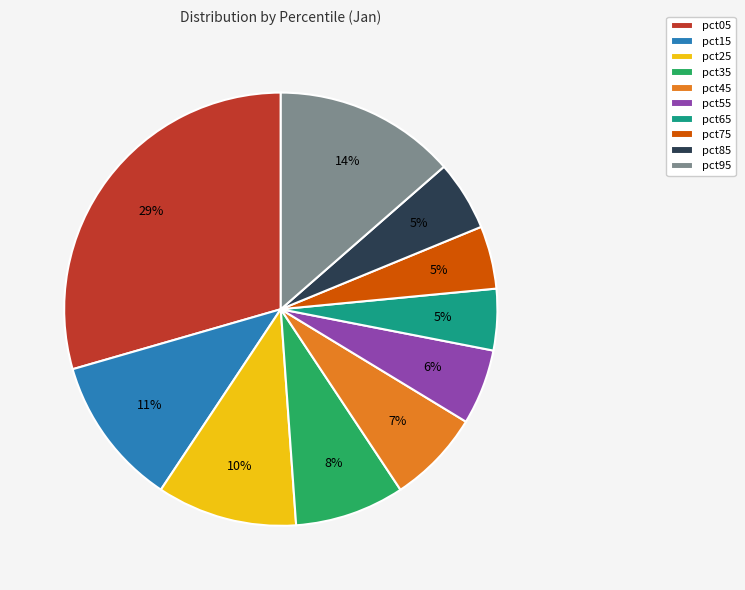

To the nearest percent, what is the combined percentage of pct15 and pct45?

18%